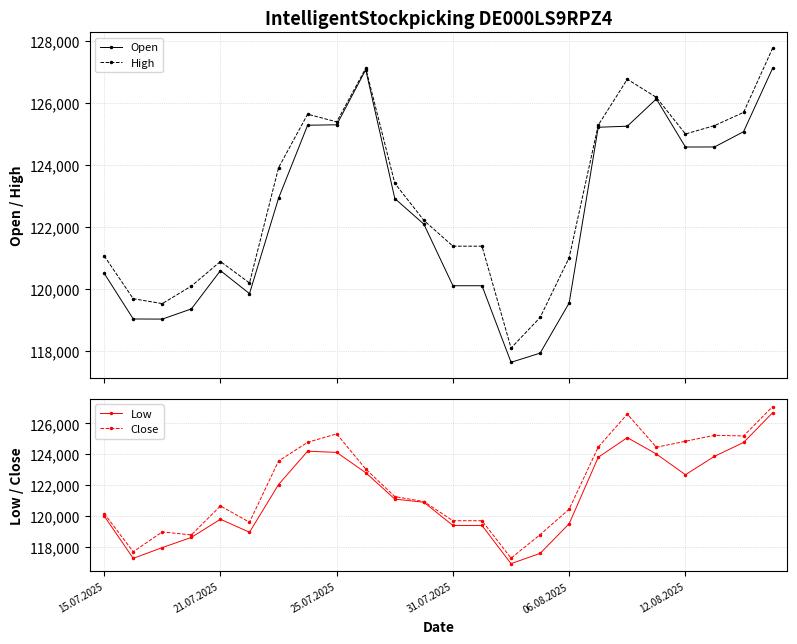

How many lines are shown in the chart?

4